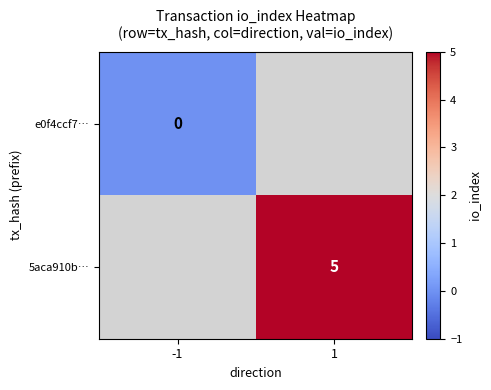

Is it true that 5aca910b… equals 5 at 1?

True